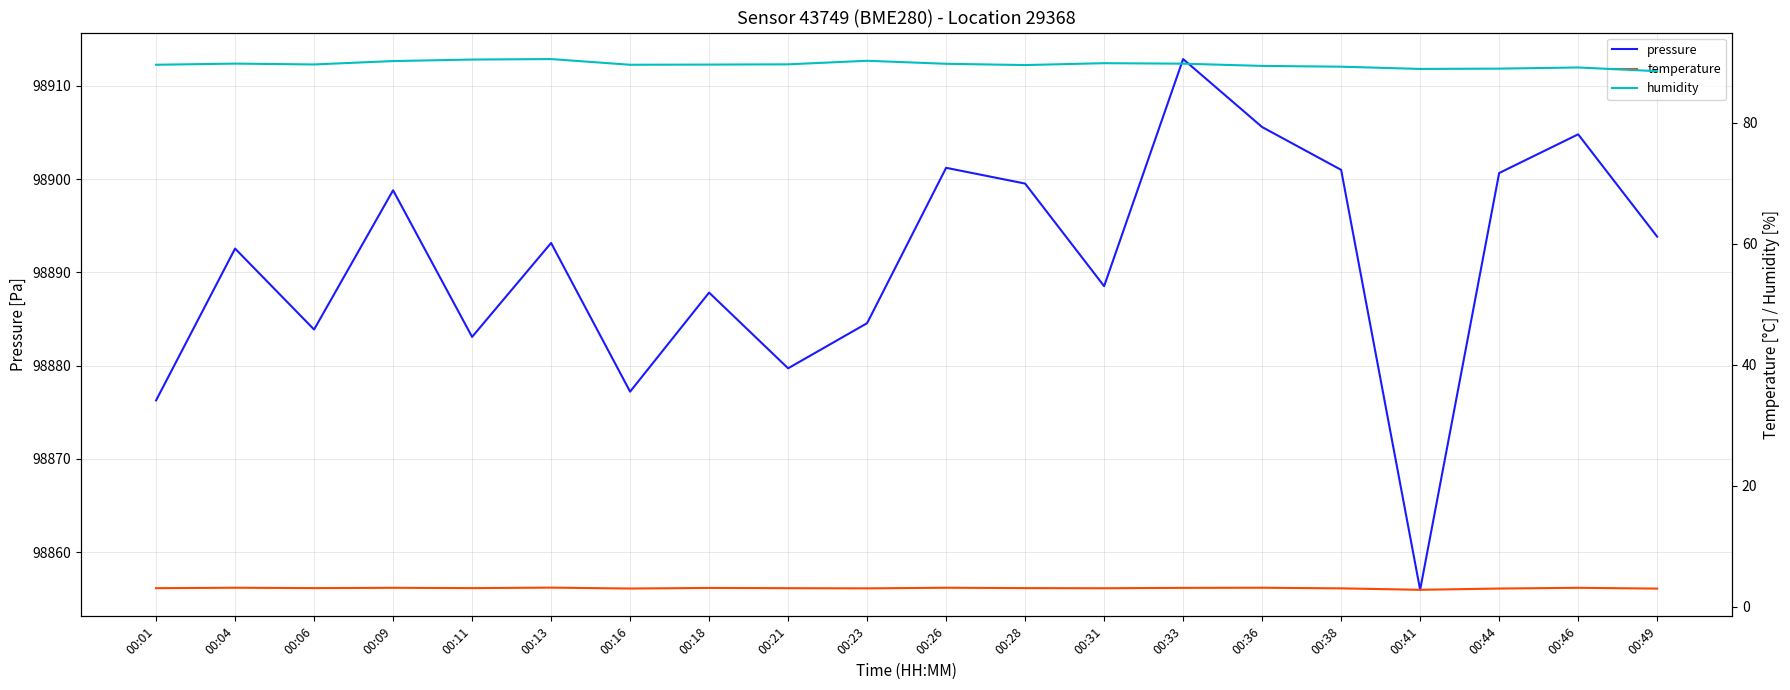

What is the minimum value for humidity?

88.5